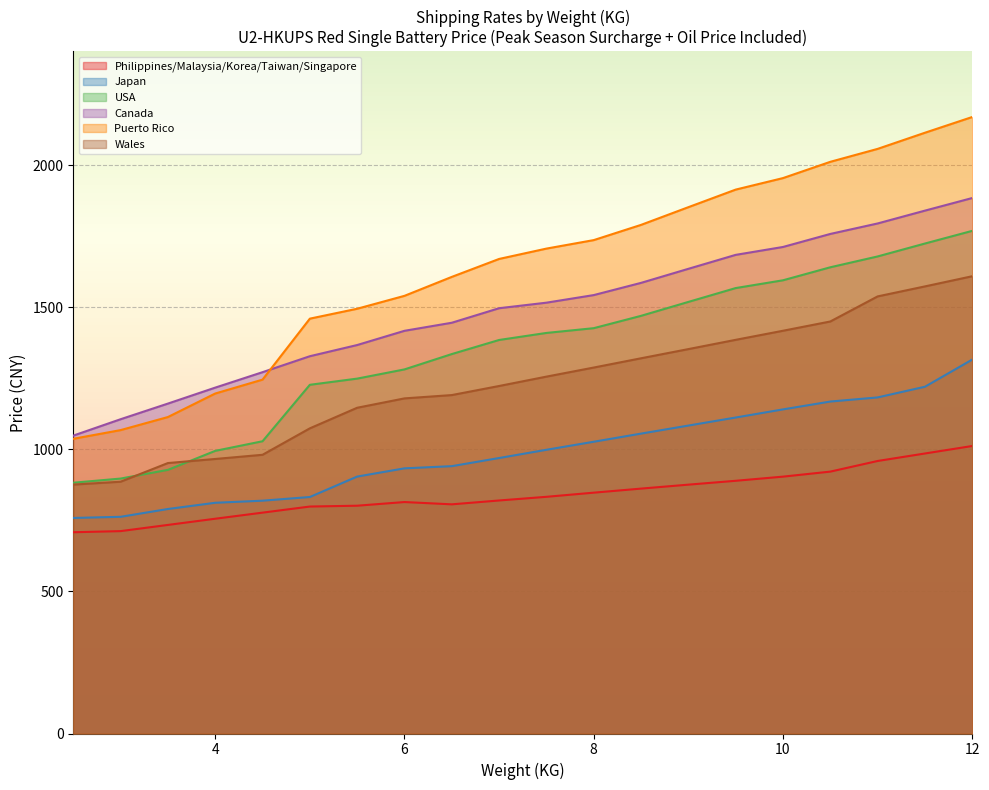

What are all the series names shown in the legend?

Philippines/Malaysia/Korea/Taiwan/Singapore, Japan, USA, Canada, Puerto Rico, Wales